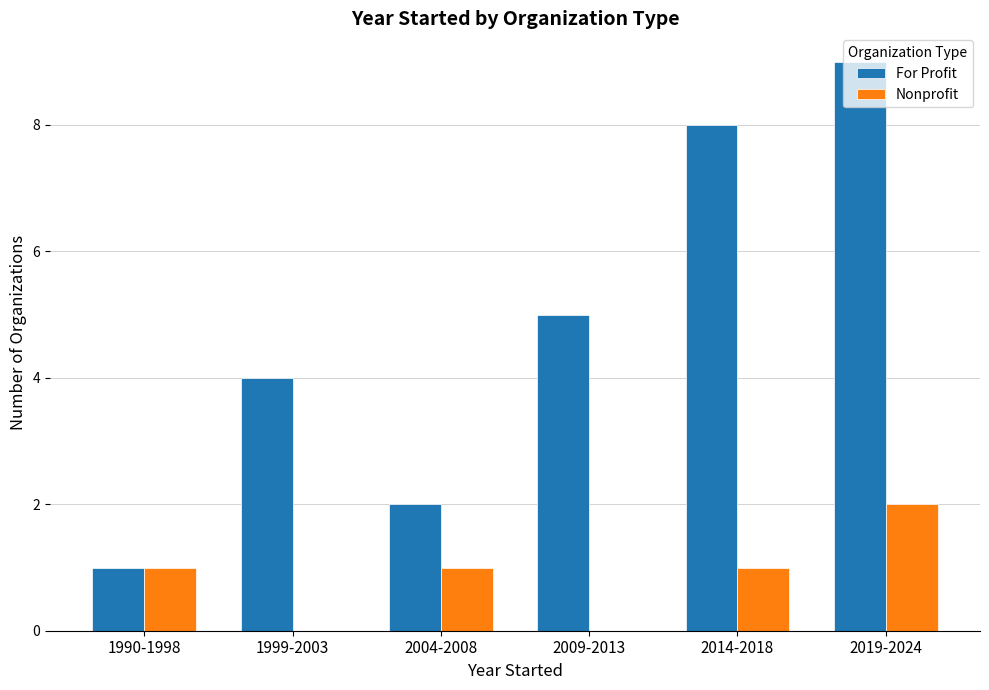

Count the Nonprofit values in the range 0 to 1.

5